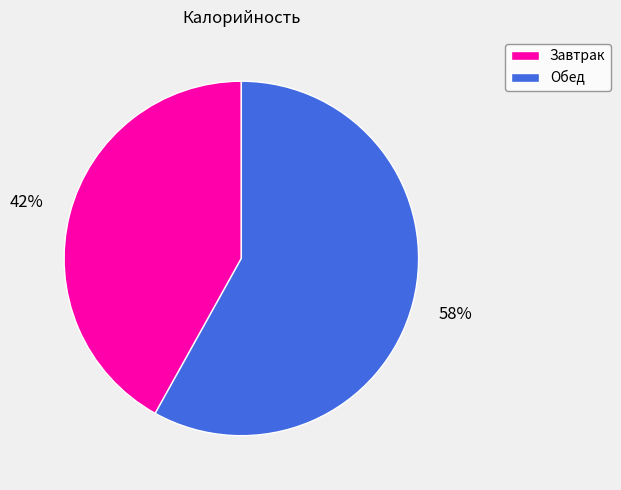

Which slice represents more than half of the pie?

Обед